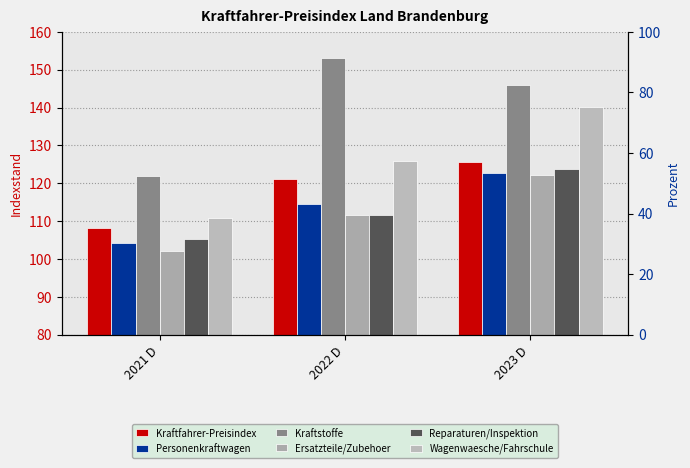

Which has a higher value, 2022 D or 2021 D?

2022 D